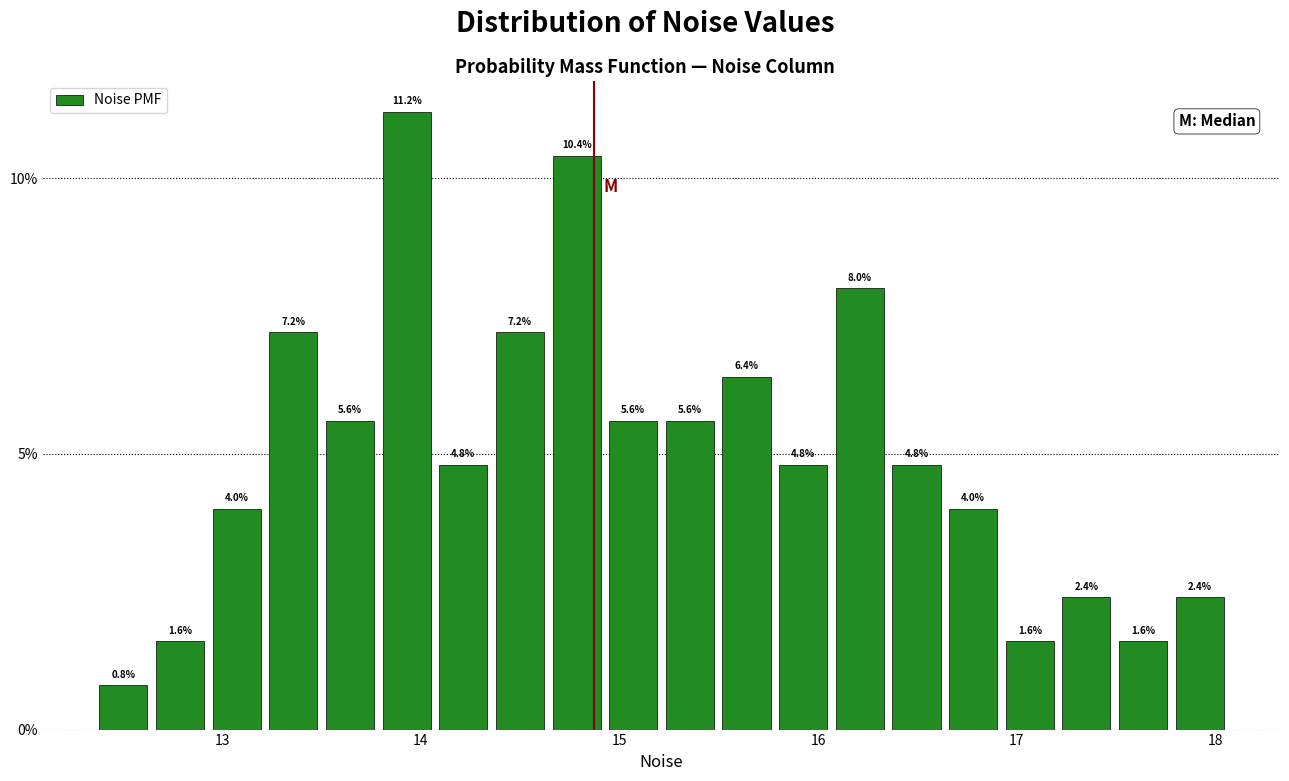

Read against the x-axis, roughly where is the centre of the tallest bar?

13.9